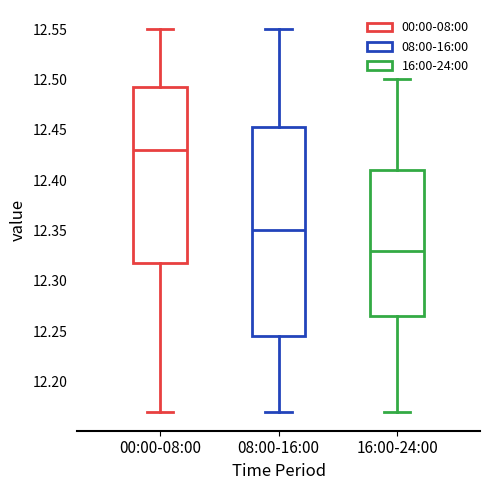

Which box has the lowest median line?

16:00-24:00